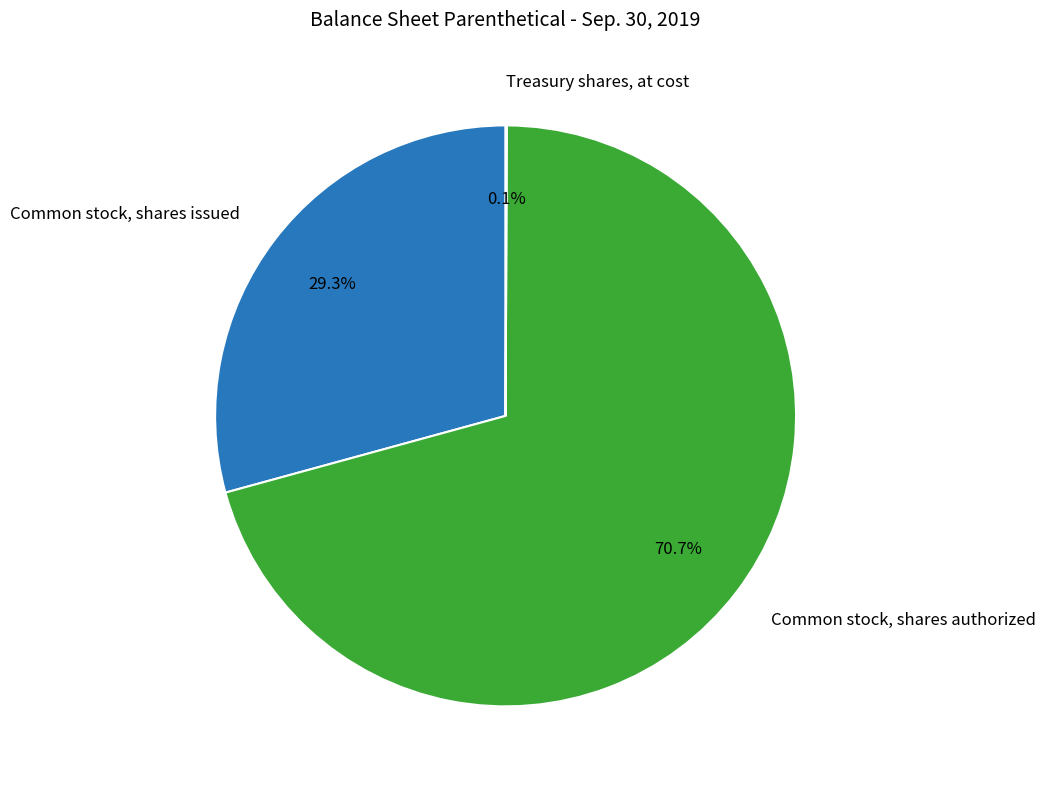

Is there a majority slice in this chart?

Yes